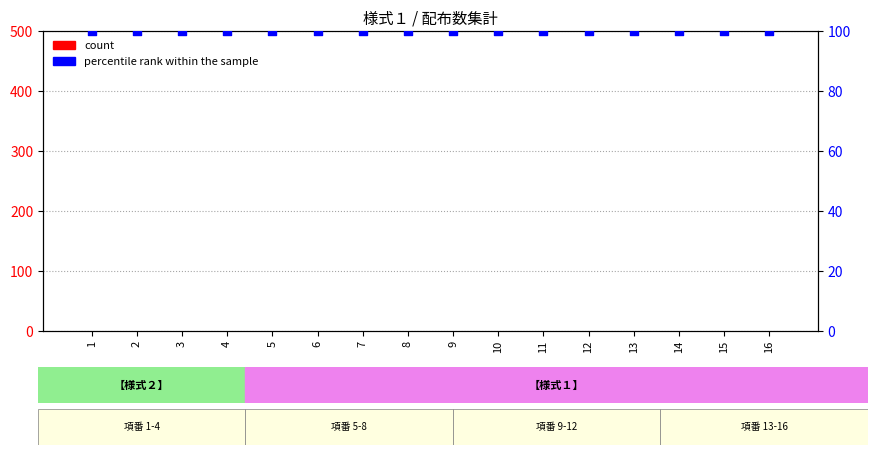

Which series reaches the minimum Y coordinate?

count